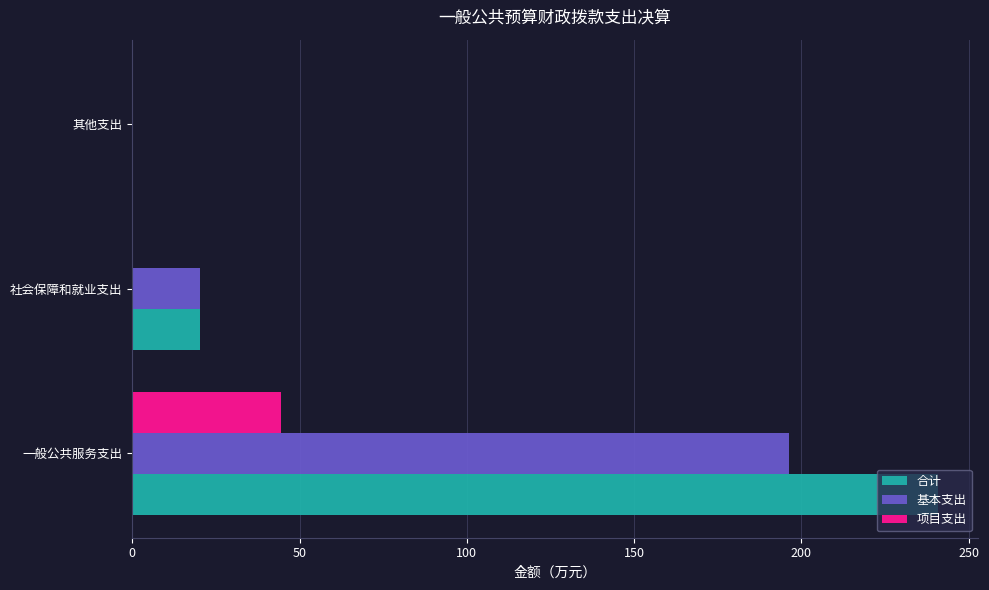

What is the sum of all 合计 values?

261.4